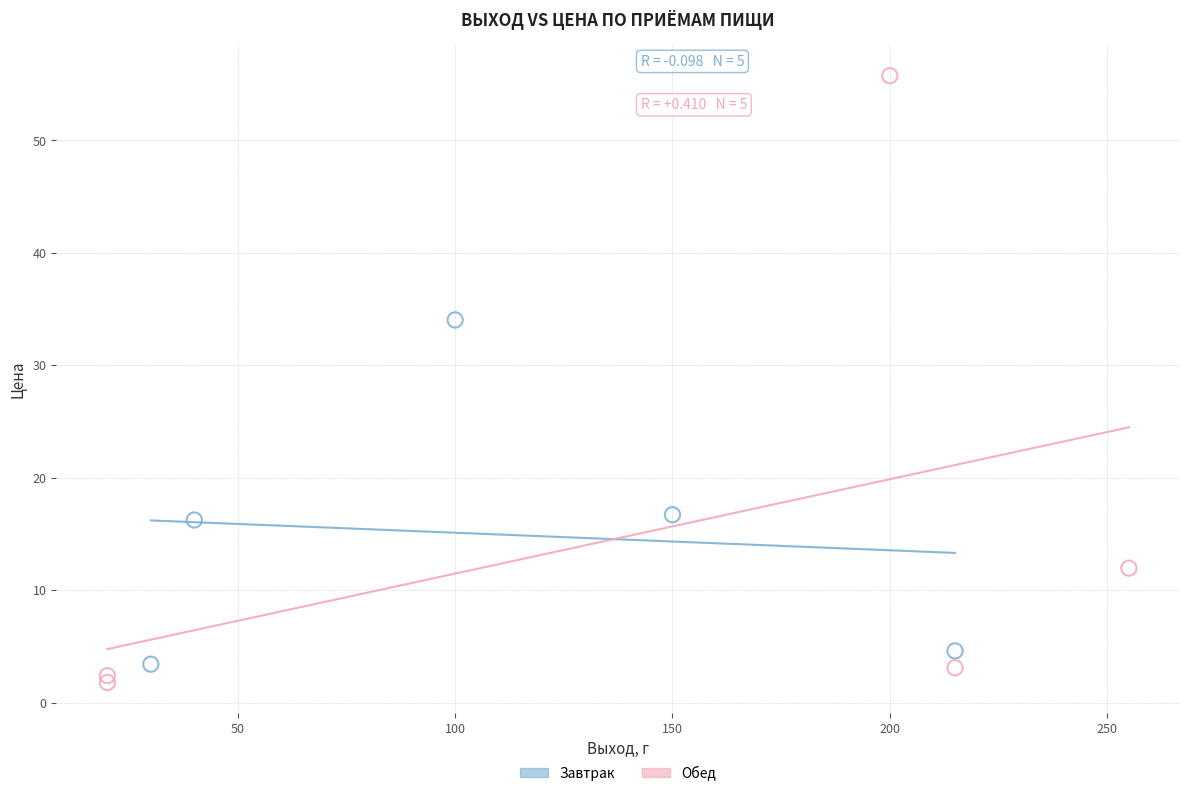

Which series has the widest spread of Y values?

Обед